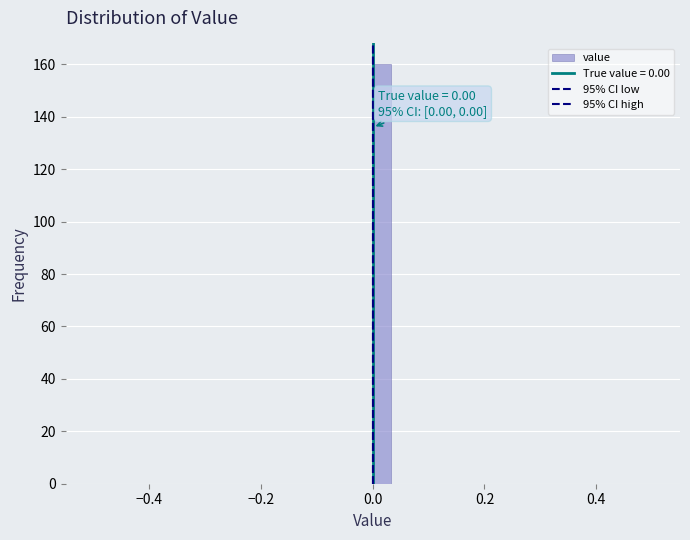

Read against the x-axis, roughly where is the centre of the tallest bar?

0.02